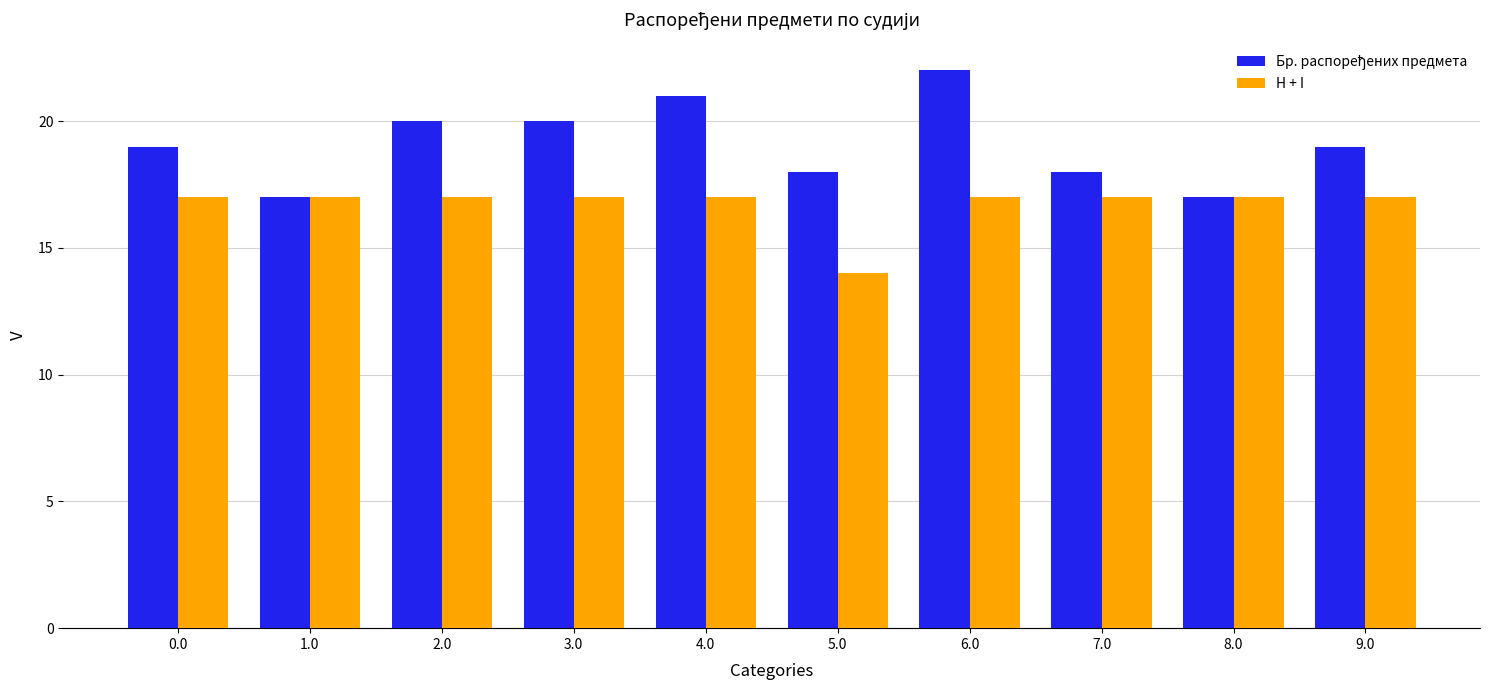

Between 5.0 and 9.0, which series saw the biggest shift?

H + I